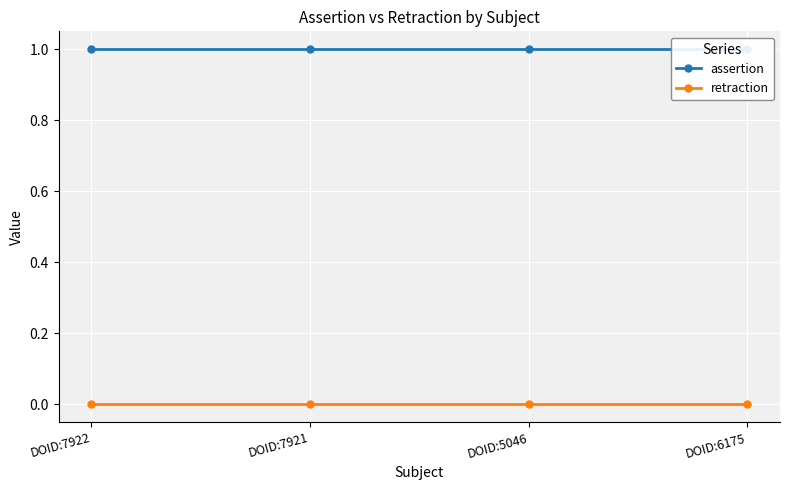

Rank the categories by assertion value from lowest to highest.

DOID:7922, DOID:7921, DOID:5046, DOID:6175